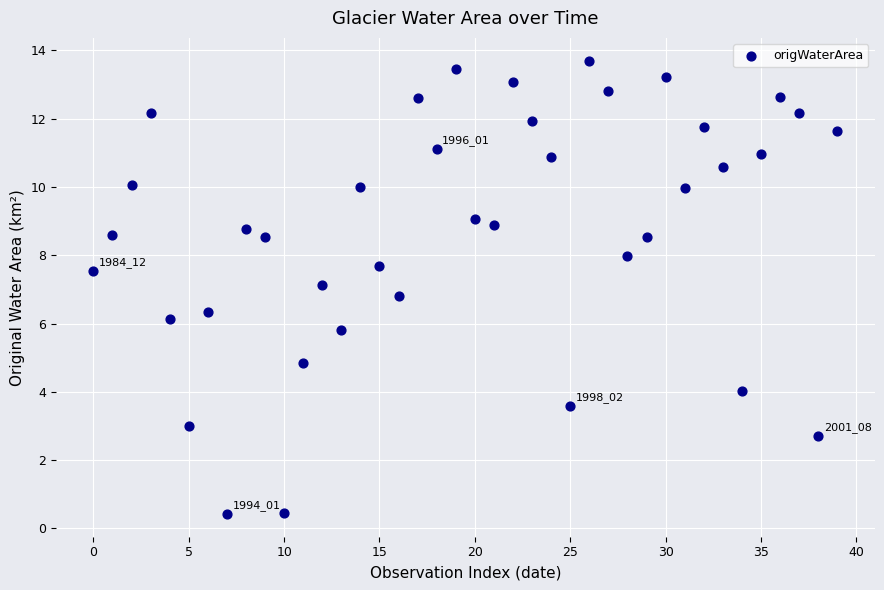

What is the range of Y values (max minus min)?

13.3